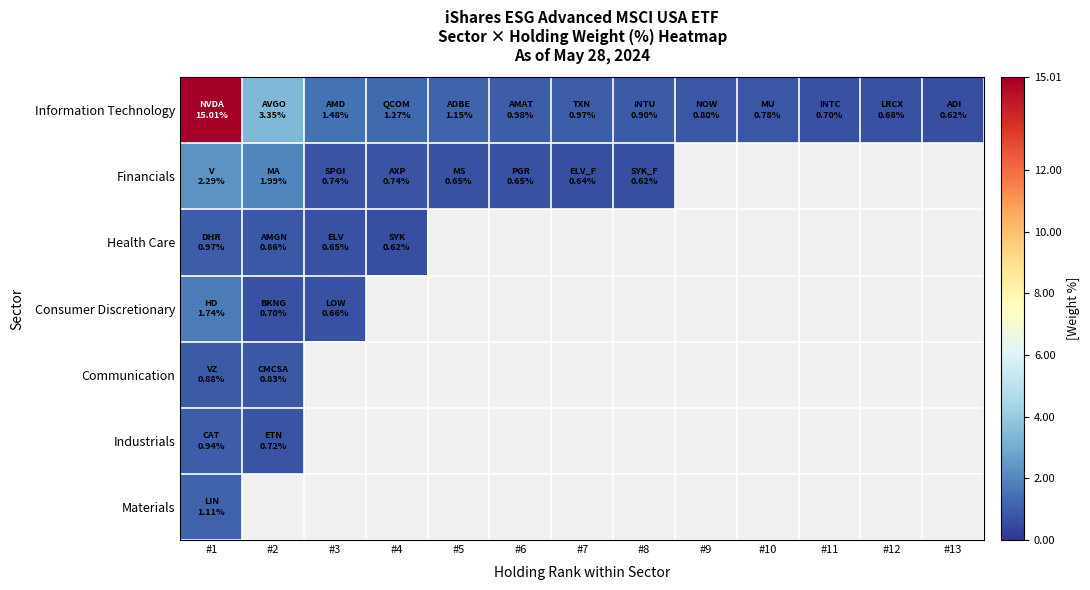

At which category does the chart reach its minimum across all series?

#13